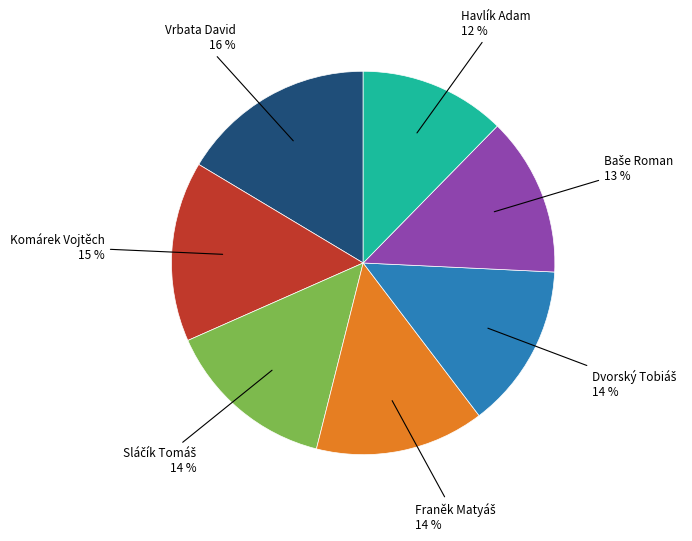

Which slice is the largest?

Vrbata David